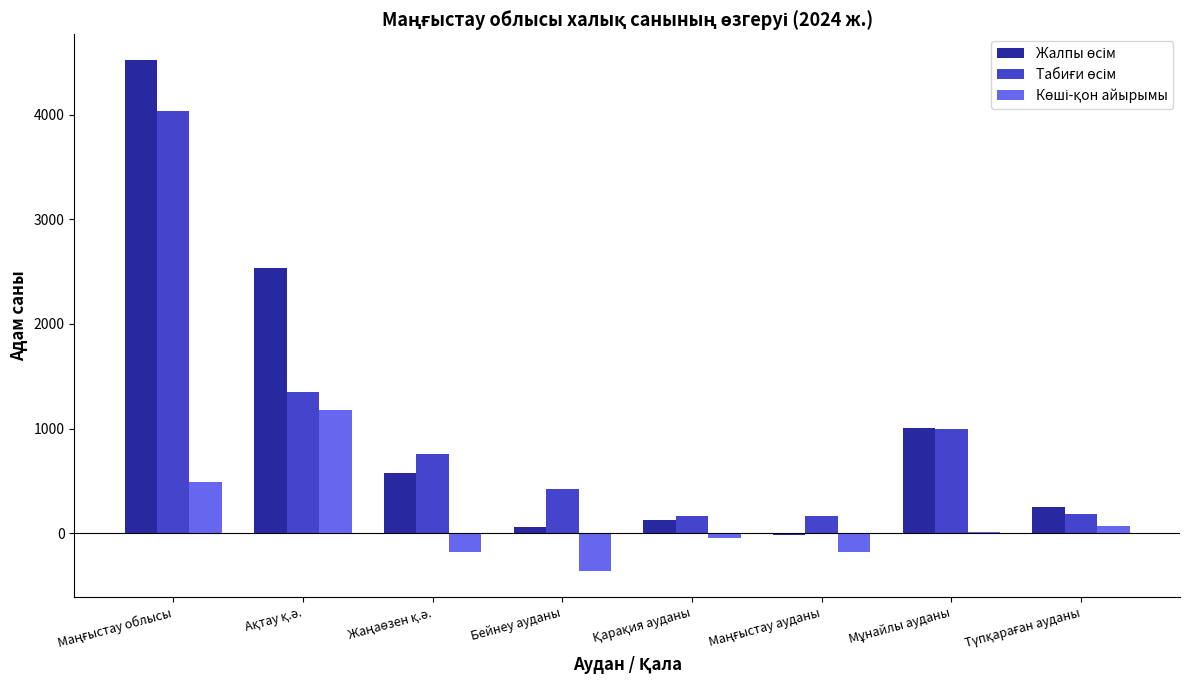

Reading left to right, what are all the values shown in this chart?

Жалпы өсім: 4526	2533	577	55	125	-21	1008	249
Табиғи өсім: 4036	1351	755	420	168	162	994	186
Көші-қон айырымы: 490	1182	-178	-365	-43	-183	14	63